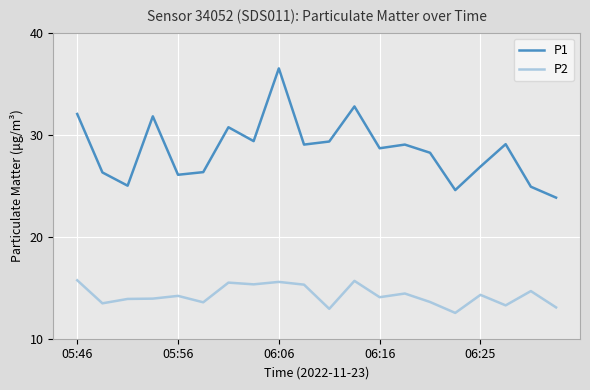

What is the maximum value for P1?

36.5